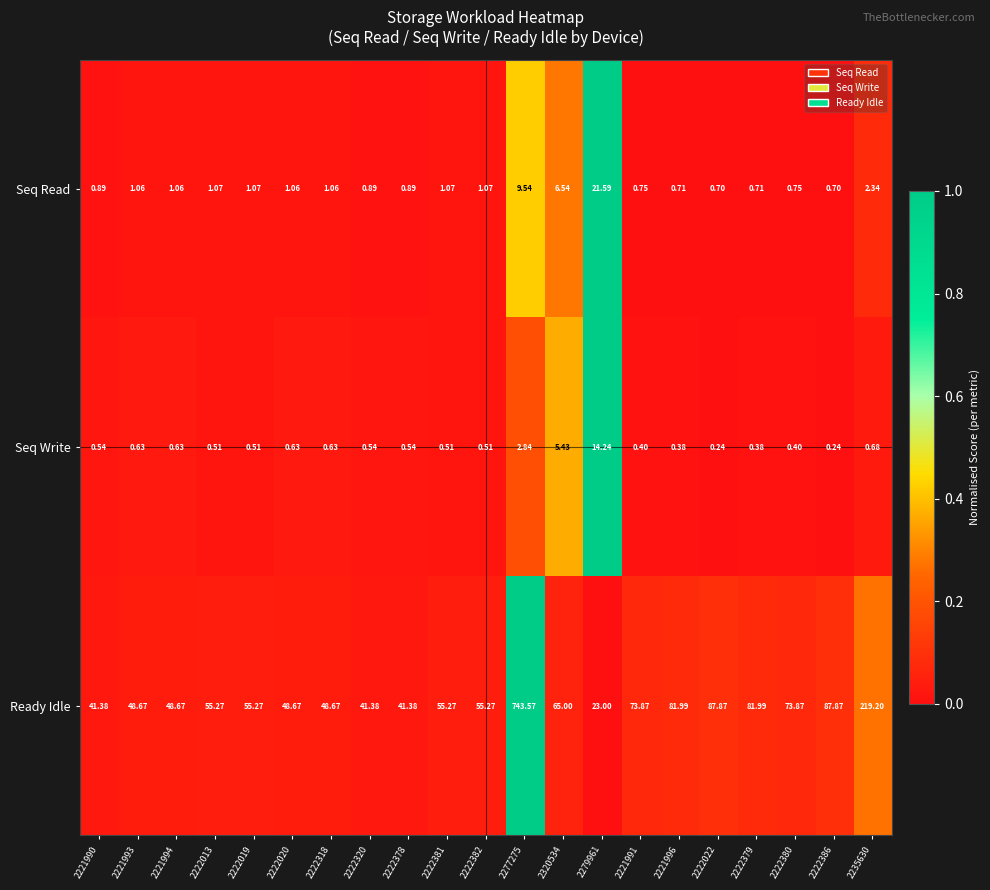

Which series changed the most between 2277275 and 2222380?

Ready Idle